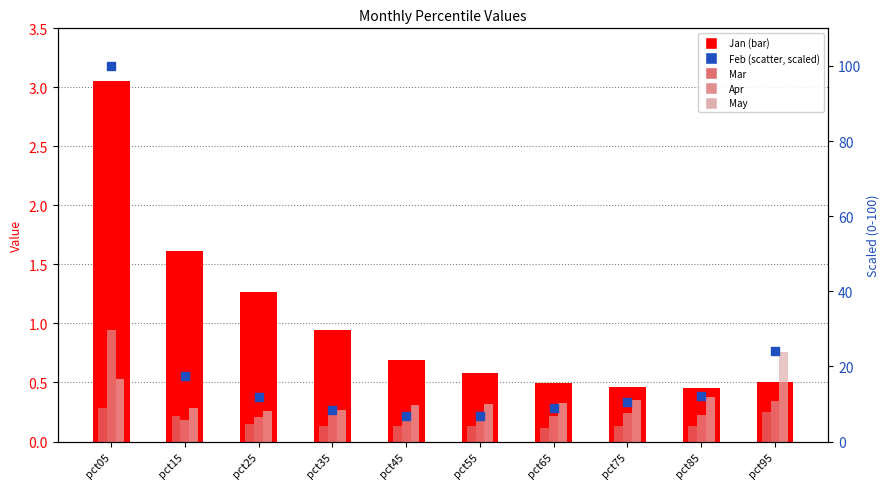

At which category is the sum across all series the highest?

pct05